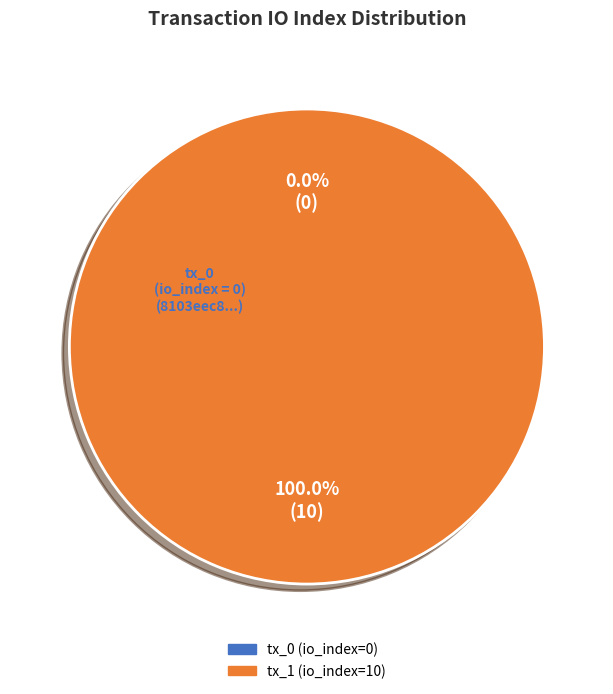

Combined, do tx_1 (io_index=10) and tx_0 (io_index=0) account for over 50%?

Yes